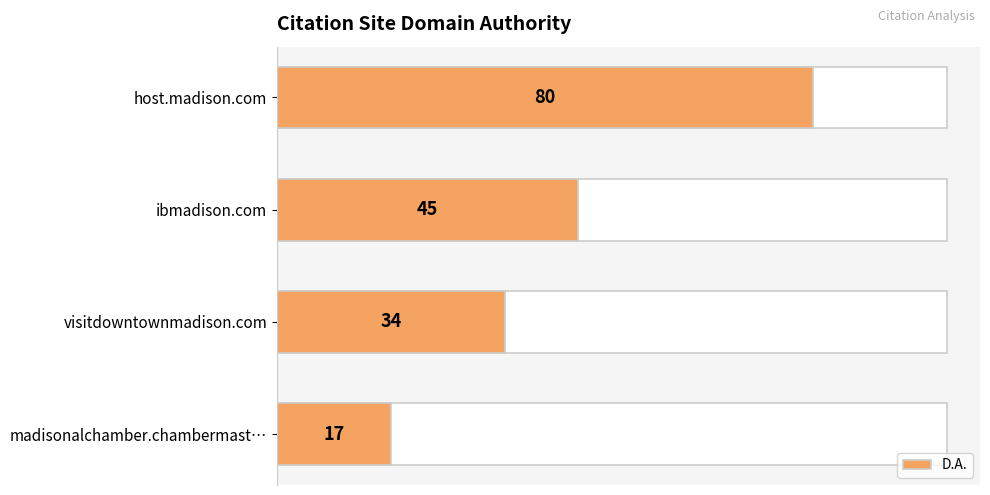

How many bars are there in total?

4